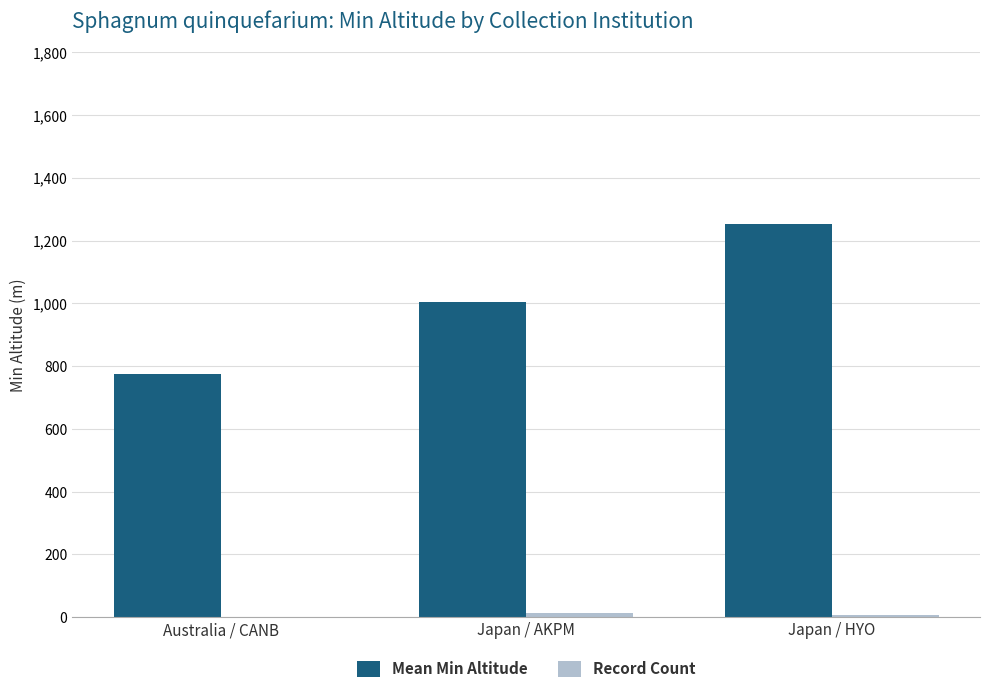

Between Japan / AKPM and Japan / HYO, which series saw the biggest shift?

Mean Min Altitude